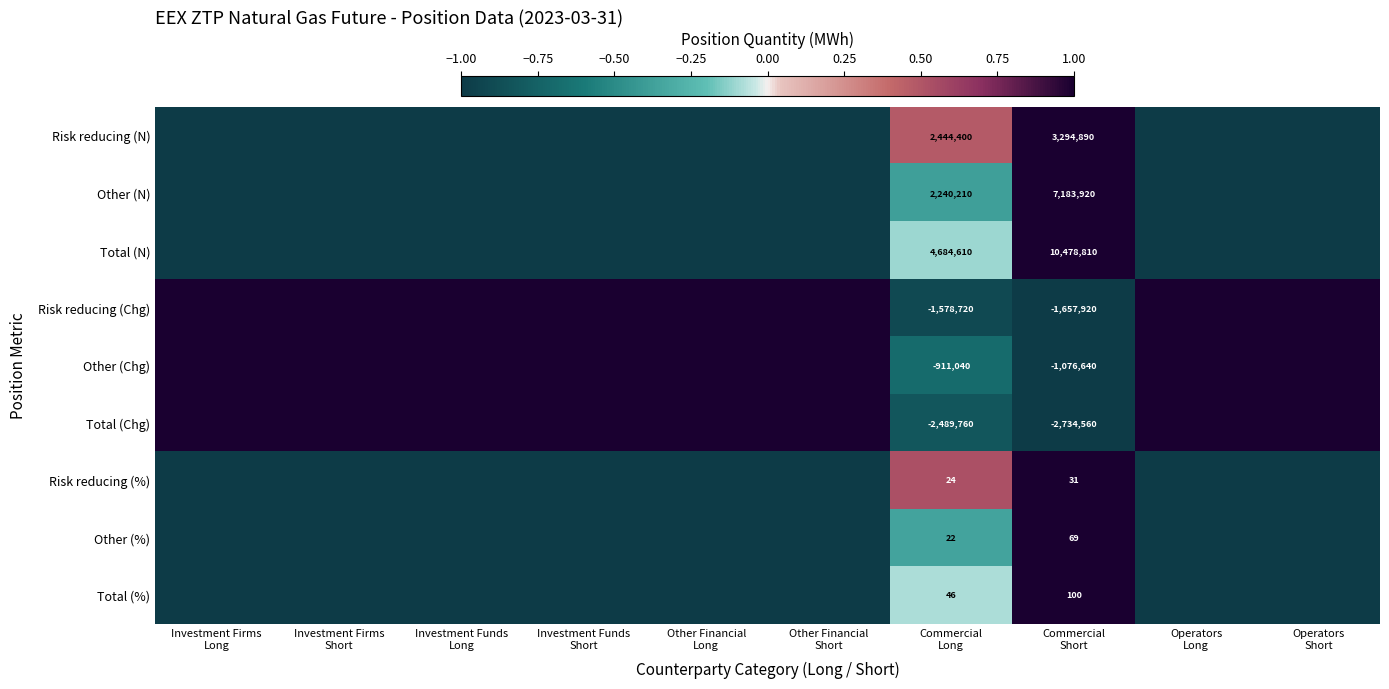

Rank the series at Operators Short from lowest to highest value.

Risk reducing (N), Other (N), Total (N), Risk reducing (%), Other (%), Total (%), Risk reducing (Chg), Other (Chg), Total (Chg)